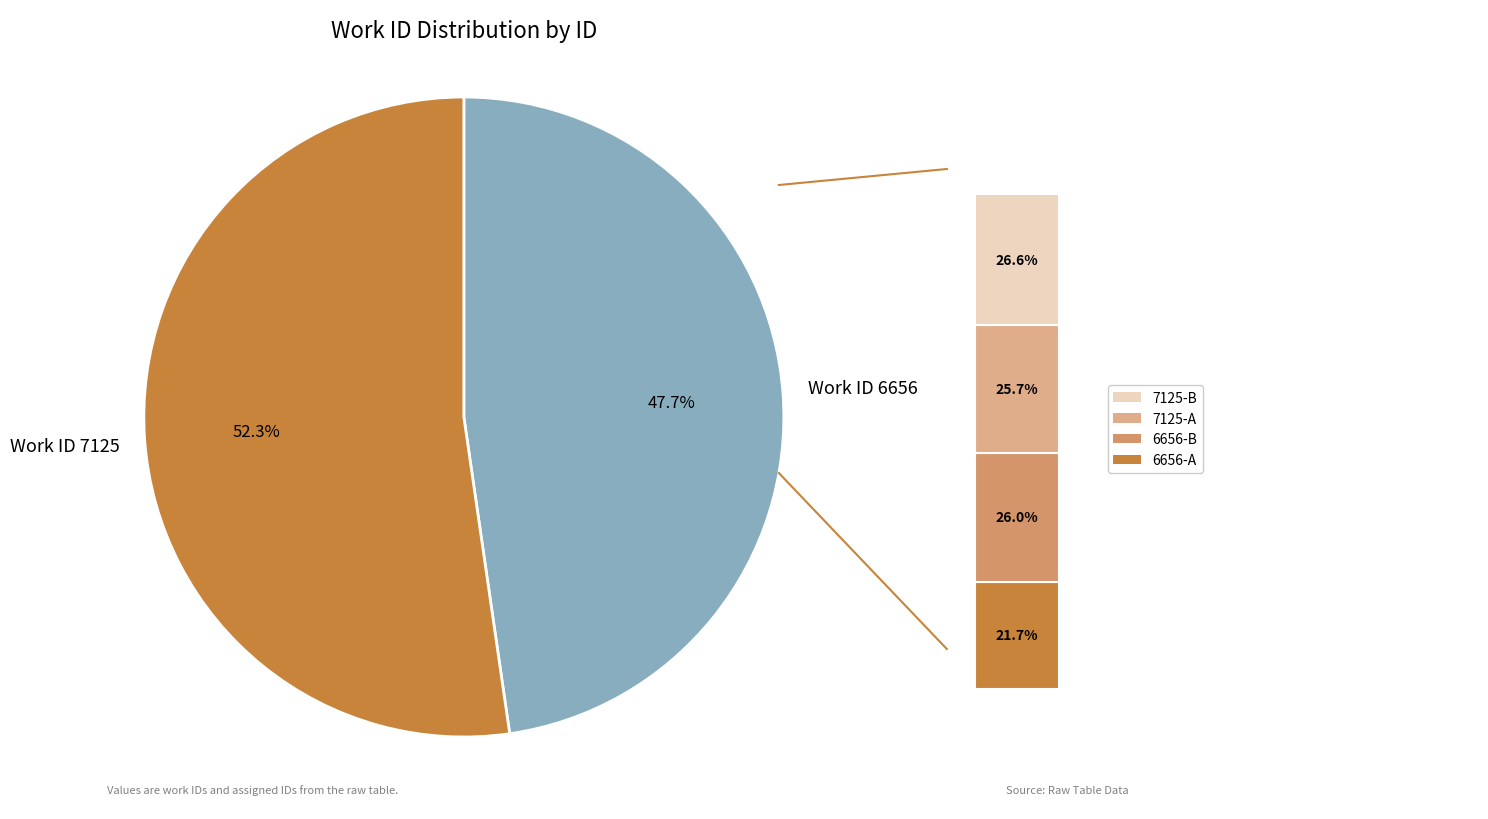

Is it true that 7125 is 40% of the pie?

False